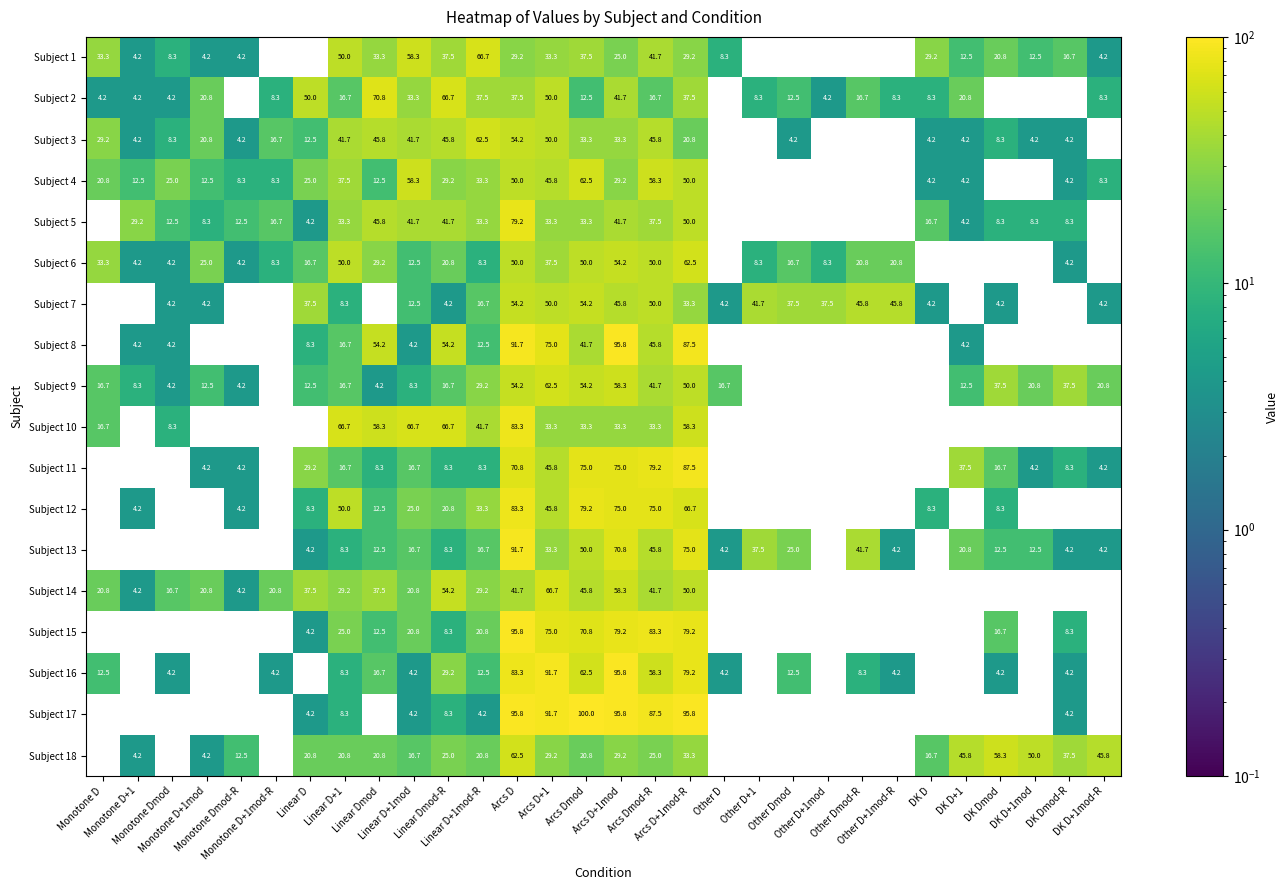

Count the number of categories in the chart.

30